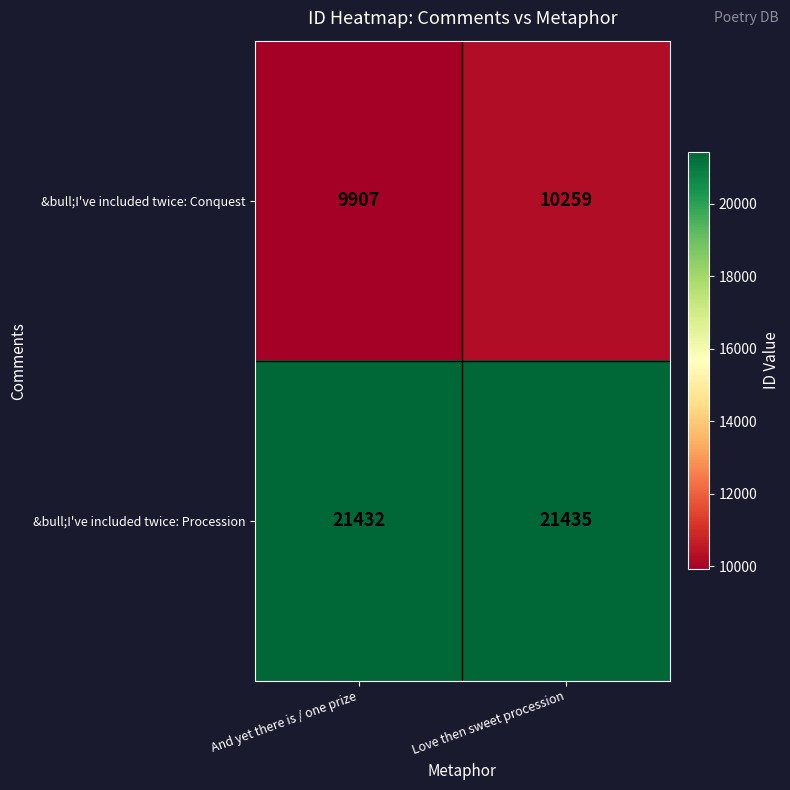

At And yet there is / one prize, list the series in order from largest to smallest.

&bull;I've included twice: Procession, &bull;I've included twice: Conquest